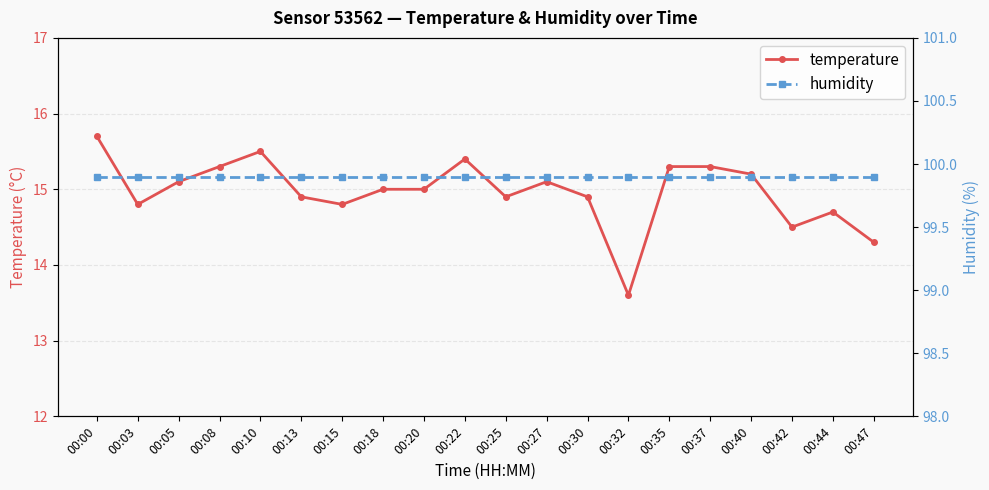

Between 00:05 and 00:35, which is larger?

00:35